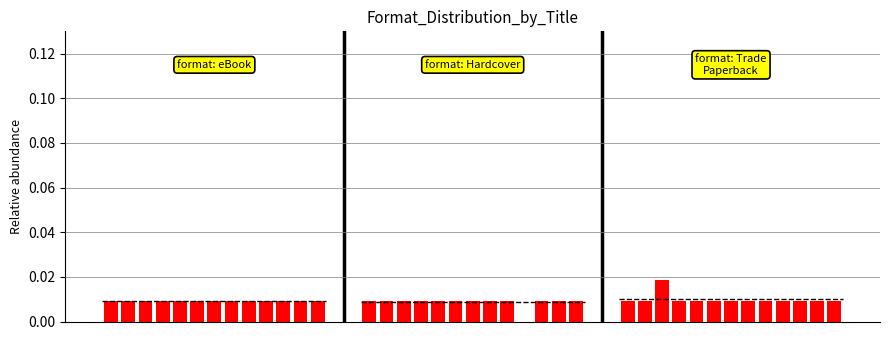

Does the chart contain any negative values?

No